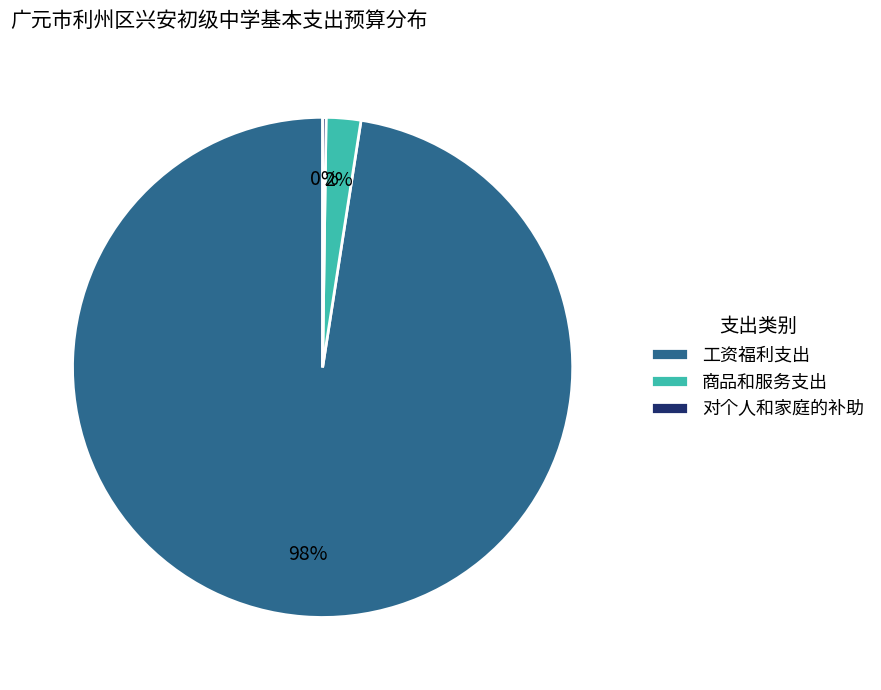

To the nearest percent, what percentage of the pie is 工资福利支出?

98%